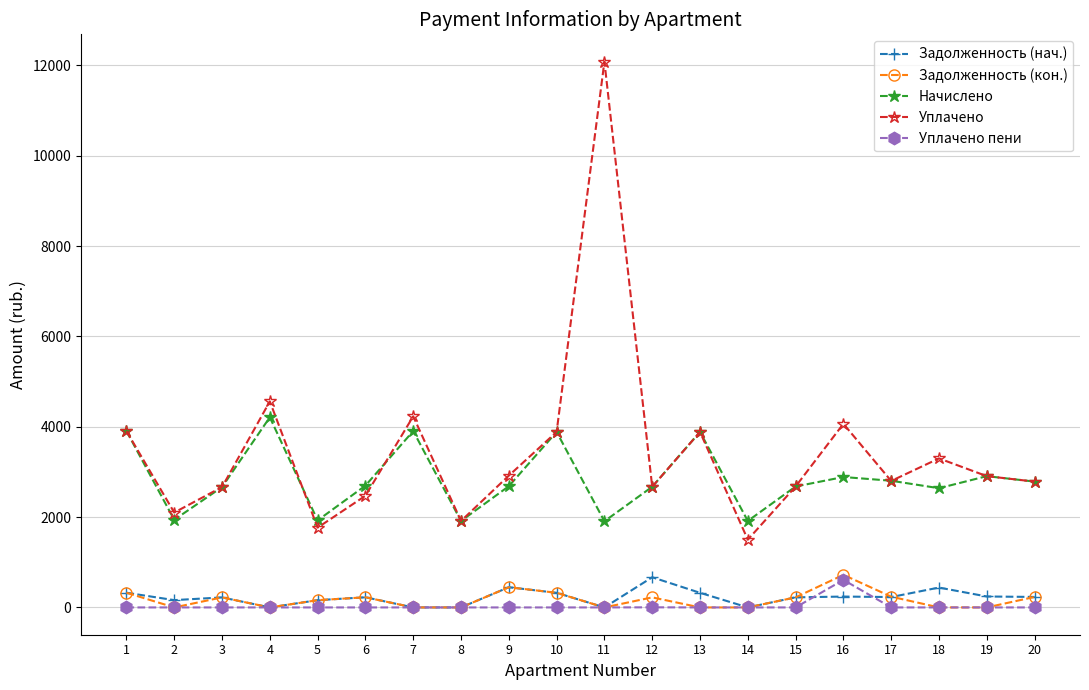

True or false: Начислено has a value of 1914.4 at 14.

True